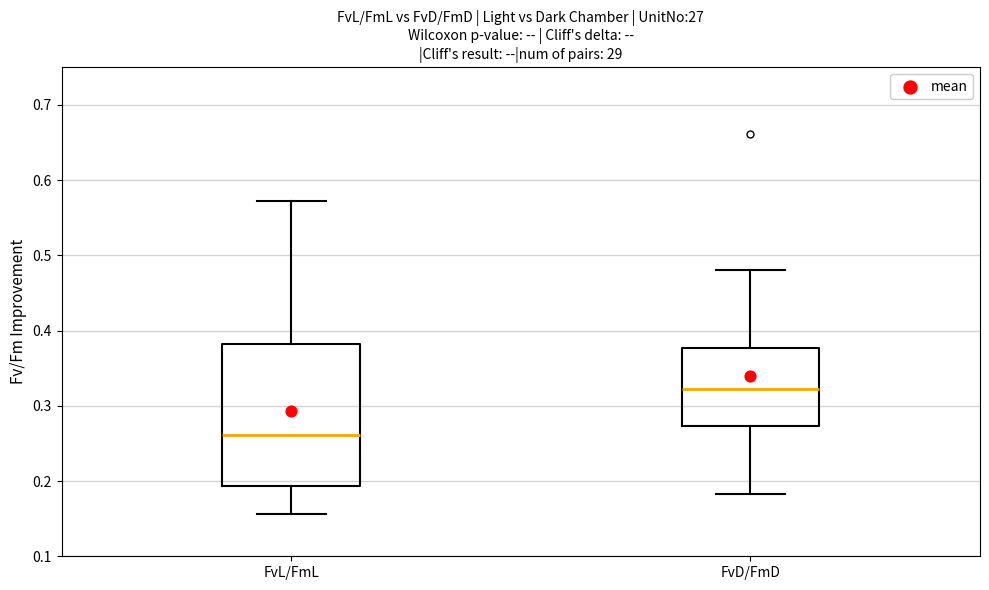

Which box is the tallest, from its lower edge to its upper edge?

FvL/FmL